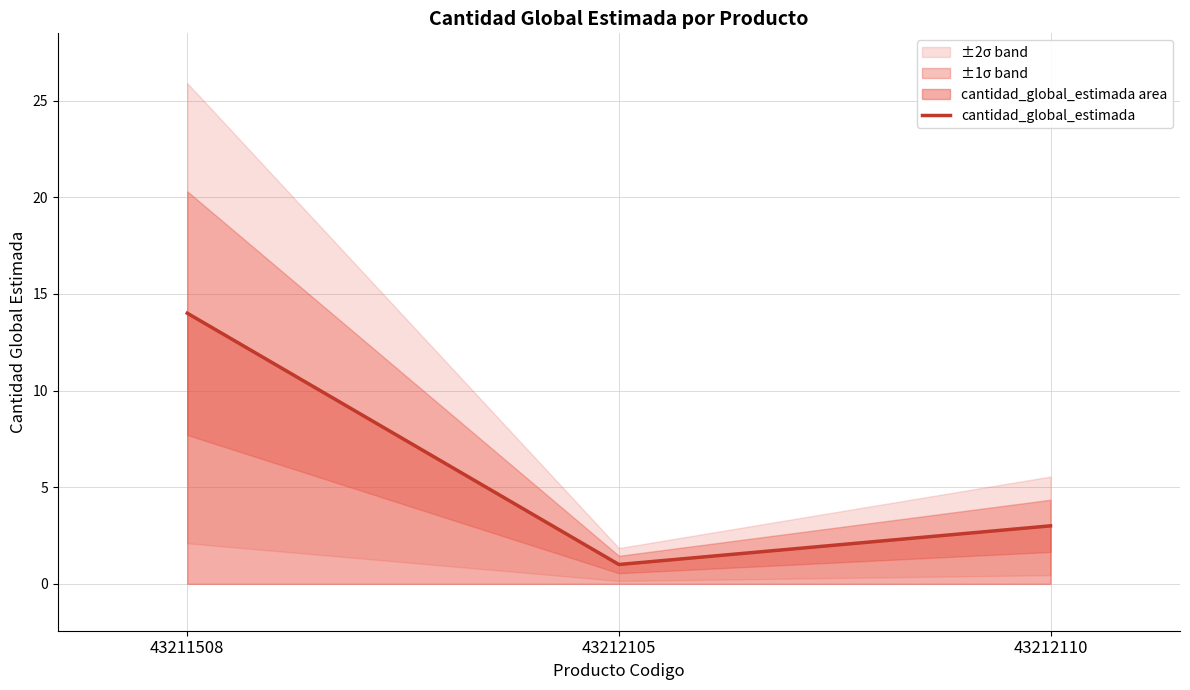

How many distinct data groups are displayed?

1